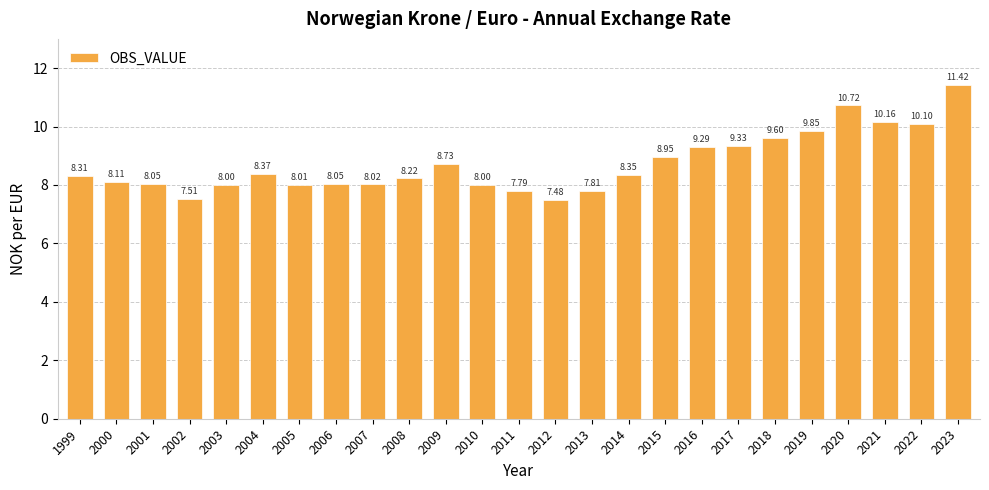

What is the sum of all values?

218.2